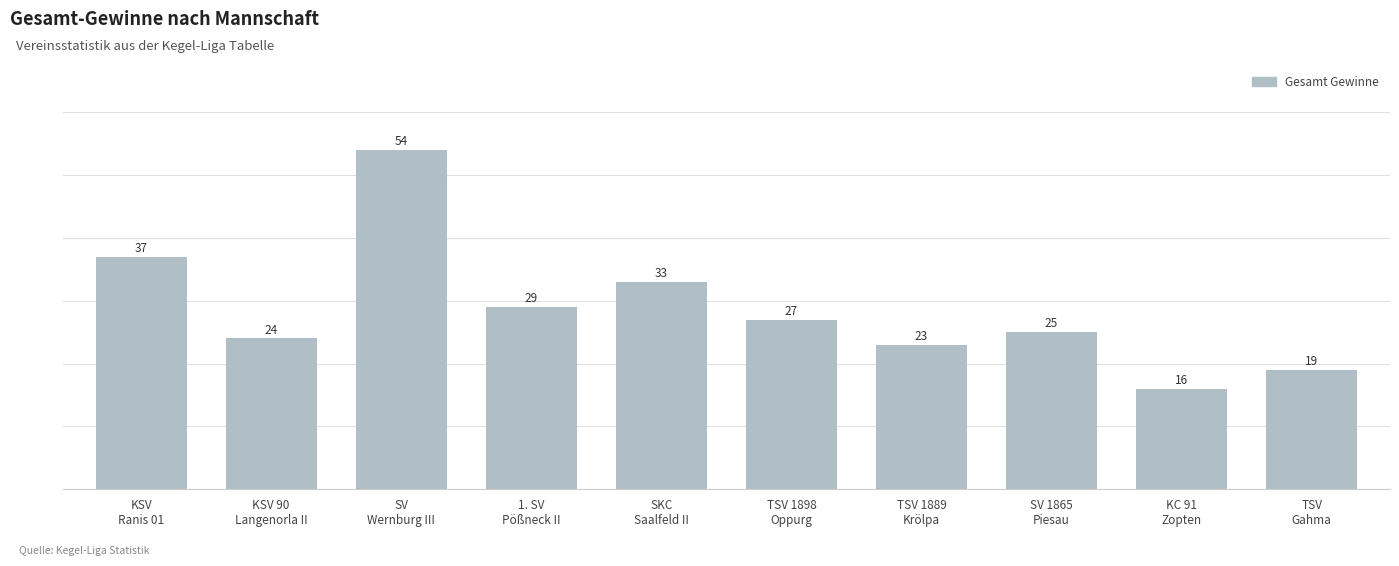

Approximately how many times larger is the value at SV 1865
Piesau compared to TSV 1898
Oppurg?

0.9